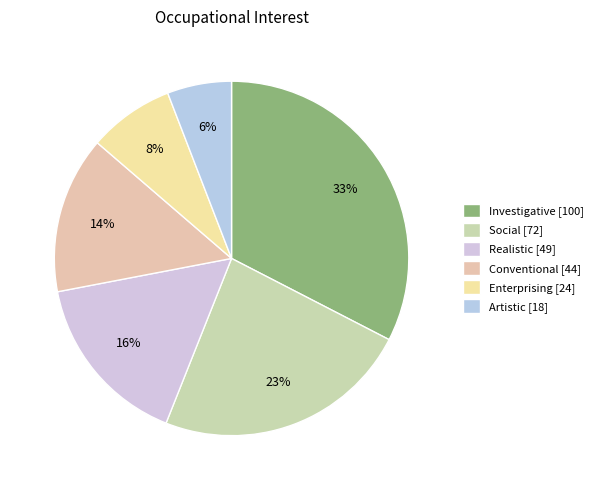

How many slices are in this pie chart?

6